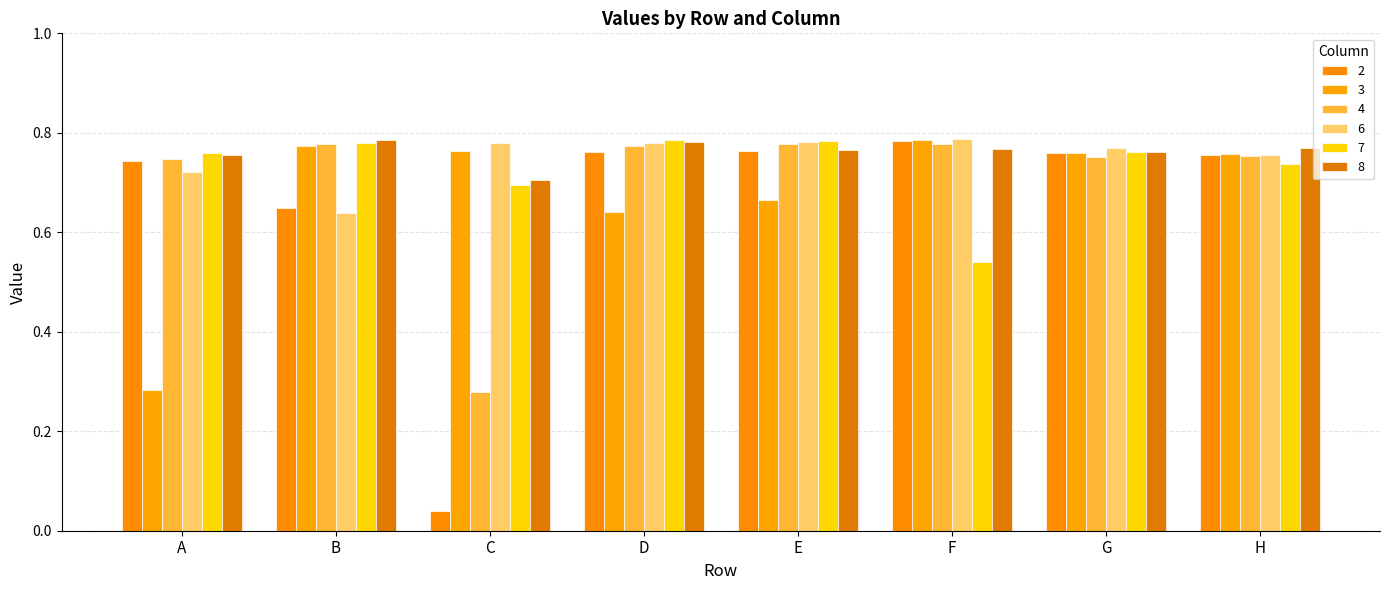

True or false: 6 has a value of 1.1 at C.

False